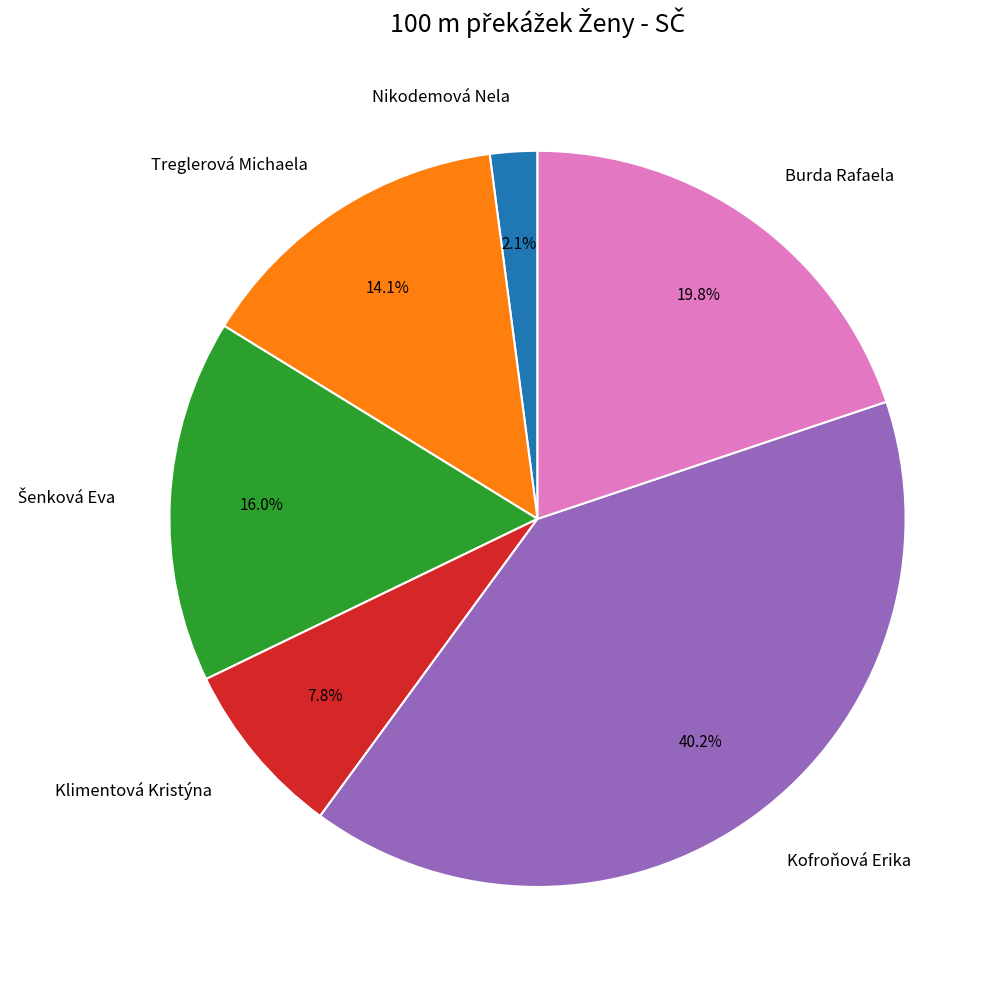

To the nearest percent, what percentage of the pie is Treglerová Michaela?

14%